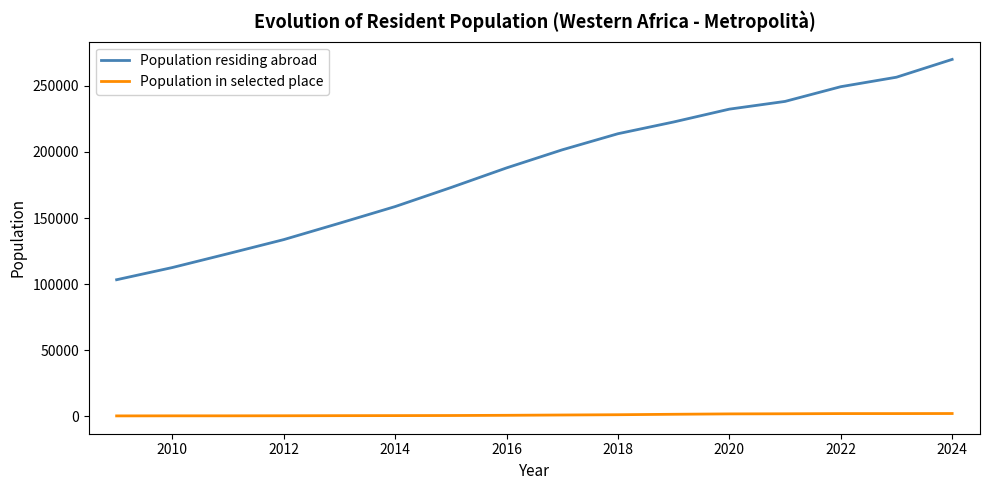

List the series in order of their overall mean, lowest first.

Population in selected place, Population residing abroad